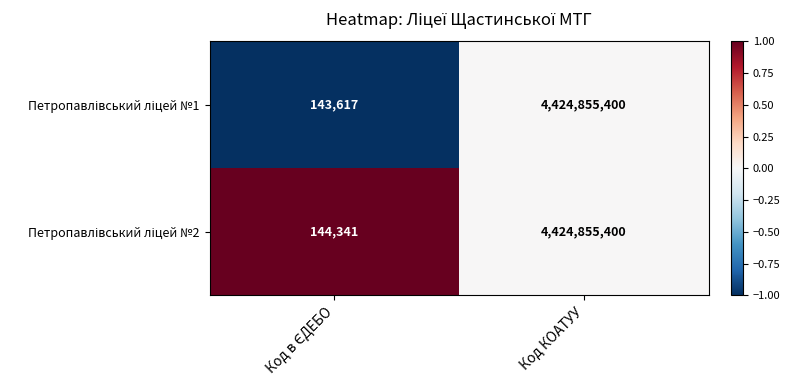

What is the smallest value displayed?

143617